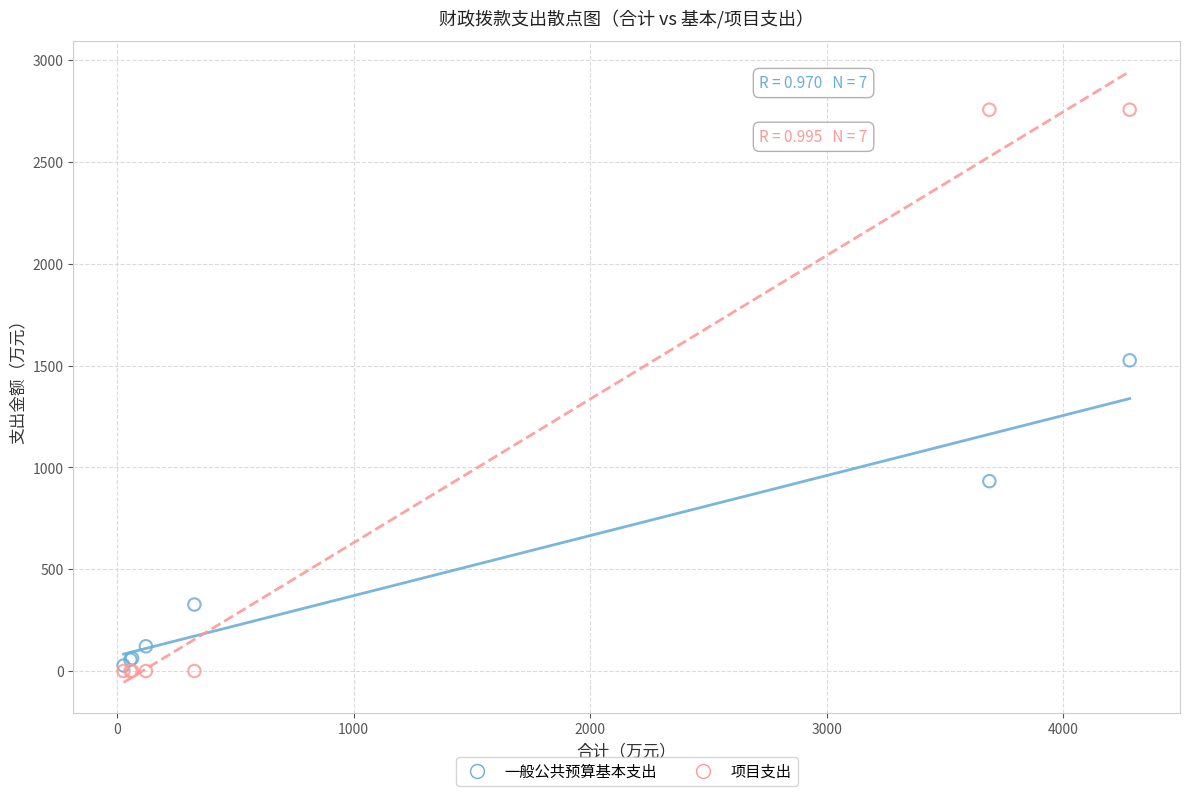

Which series contains the highest Y value?

项目支出